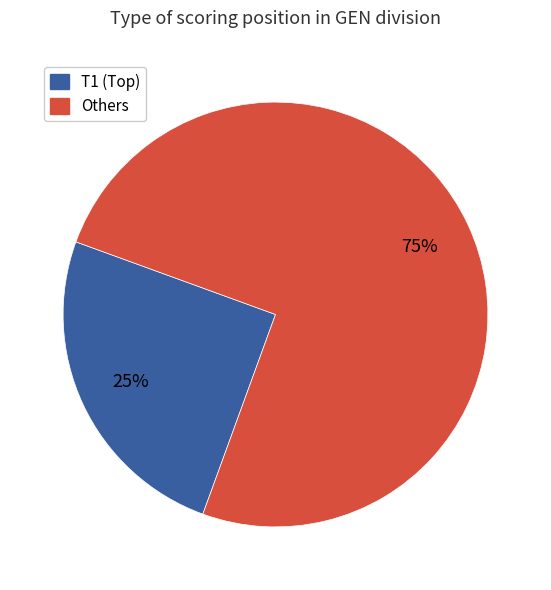

To the nearest percent, what is the average slice percentage?

50%